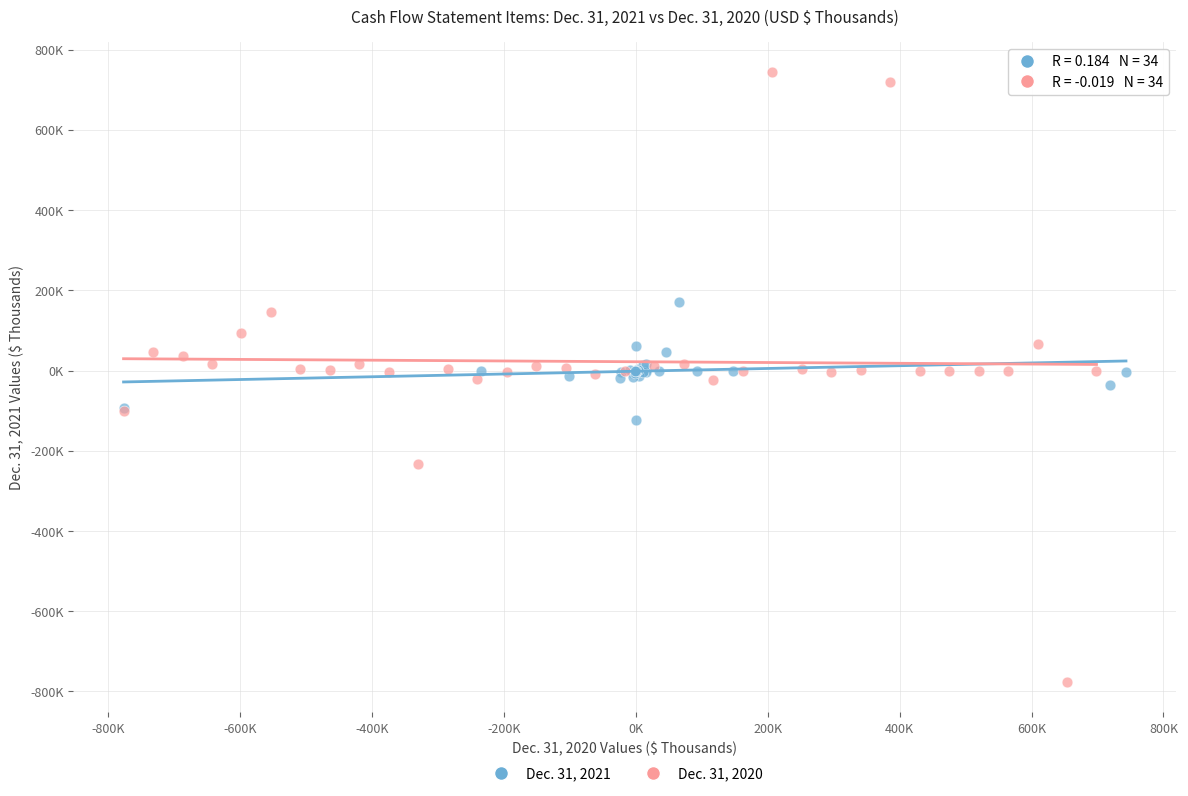

Which series contains the lowest Y value?

Dec. 31, 2020